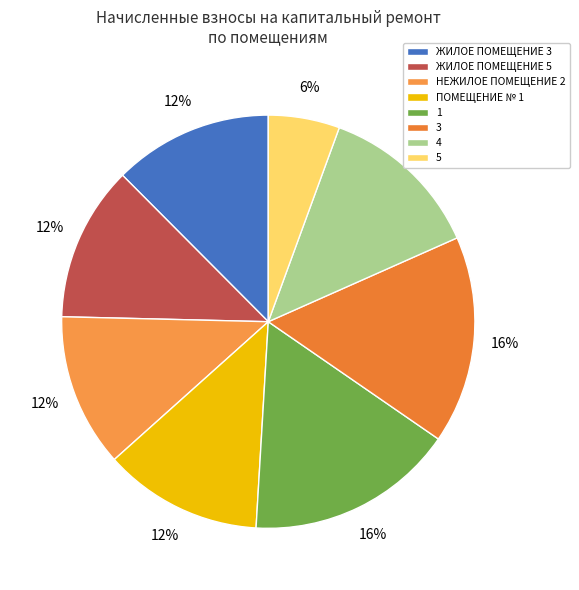

Is ЖИЛОЕ ПОМЕЩЕНИЕ 3 the majority of the pie?

No